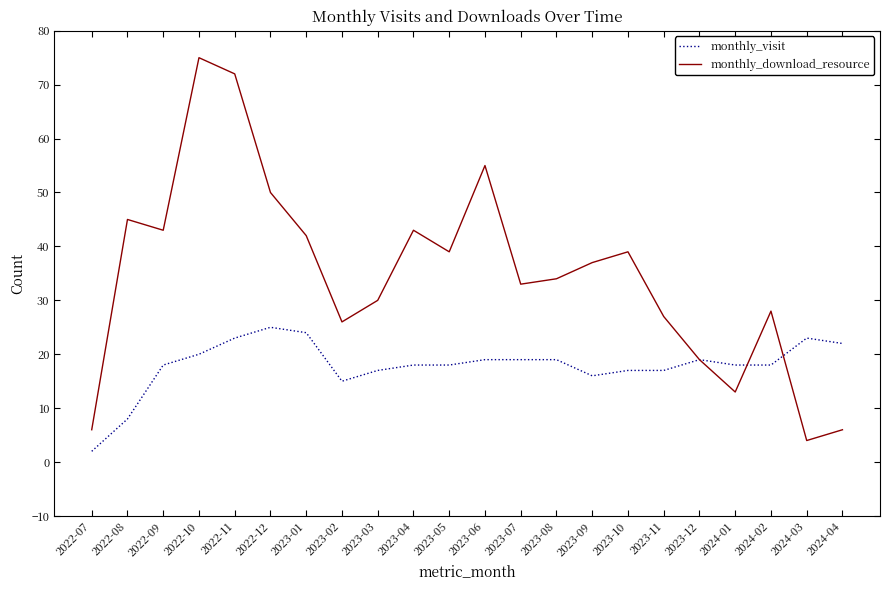

Reading left to right, what are all the values shown in this chart?

monthly_visit: 2022-07=2	2022-08=8	2022-09=18	2022-10=20	2022-11=23	2022-12=25	2023-01=24	2023-02=15	2023-03=17	2023-04=18	2023-05=18	2023-06=19	2023-07=19	2023-08=19	2023-09=16	2023-10=17	2023-11=17	2023-12=19	2024-01=18	2024-02=18	2024-03=23	2024-04=22
monthly_download_resource: 2022-07=6	2022-08=45	2022-09=43	2022-10=75	2022-11=72	2022-12=50	2023-01=42	2023-02=26	2023-03=30	2023-04=43	2023-05=39	2023-06=55	2023-07=33	2023-08=34	2023-09=37	2023-10=39	2023-11=27	2023-12=19	2024-01=13	2024-02=28	2024-03=4	2024-04=6